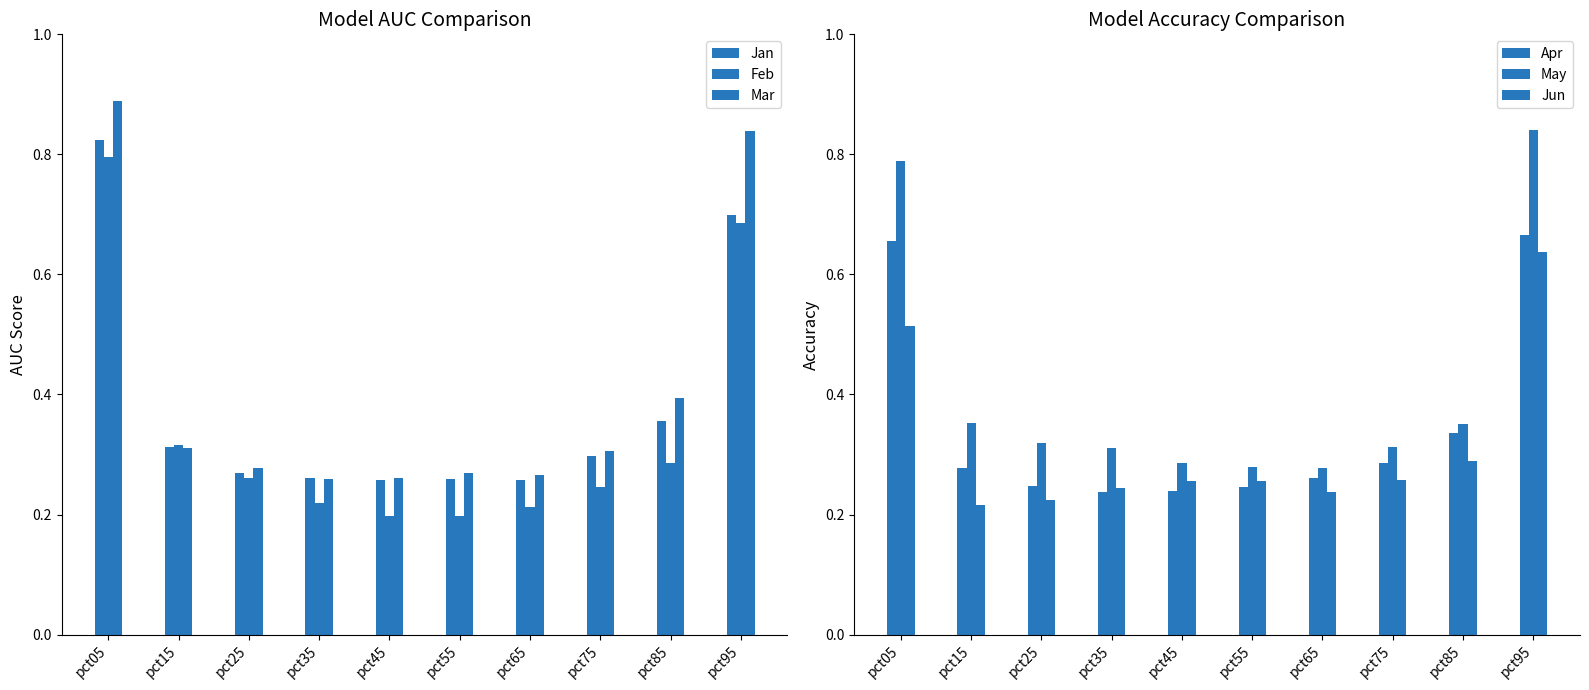

Reading right to left, transcribe all the data shown in this chart.

Jan: 0.7	0.4	0.3	0.3	0.3	0.3	0.3	0.3	0.3	0.8
Feb: 0.7	0.3	0.2	0.2	0.2	0.2	0.2	0.3	0.3	0.8
Mar: 0.8	0.4	0.3	0.3	0.3	0.3	0.3	0.3	0.3	0.9
Apr: 0.7	0.3	0.3	0.3	0.2	0.2	0.2	0.2	0.3	0.7
May: 0.8	0.4	0.3	0.3	0.3	0.3	0.3	0.3	0.4	0.8
Jun: 0.6	0.3	0.3	0.2	0.3	0.3	0.2	0.2	0.2	0.5